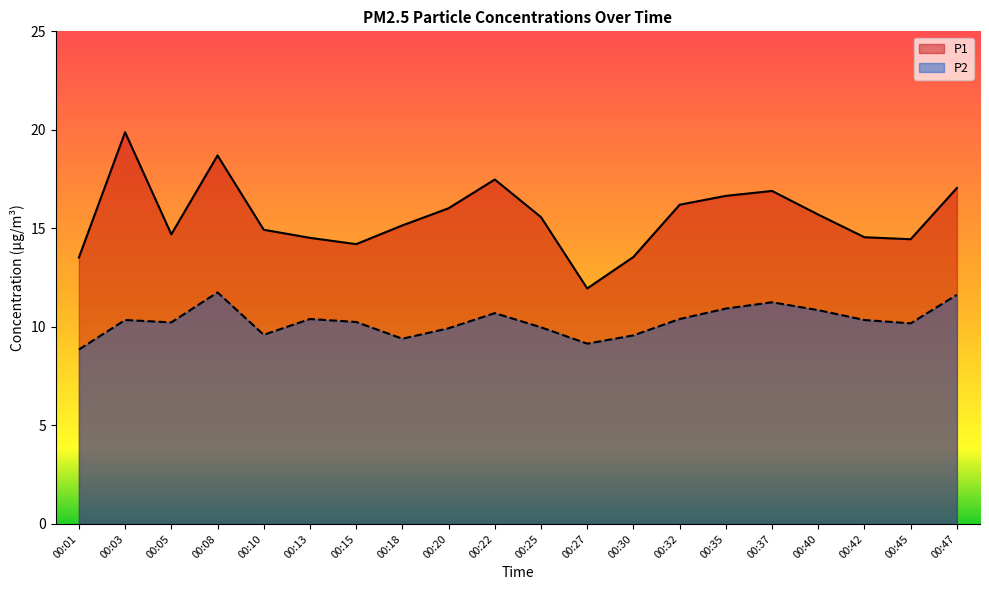

At which category is the sum across all series the highest?

00:08